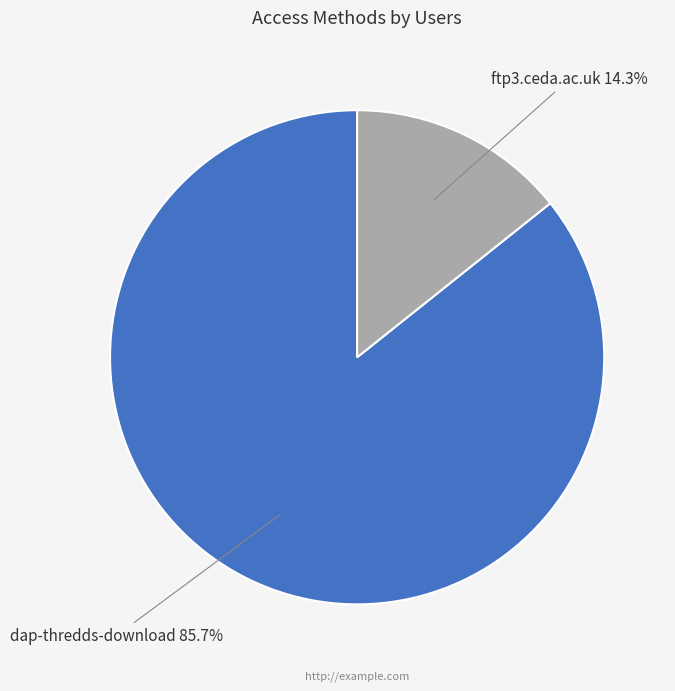

How many slices are in this pie chart?

2